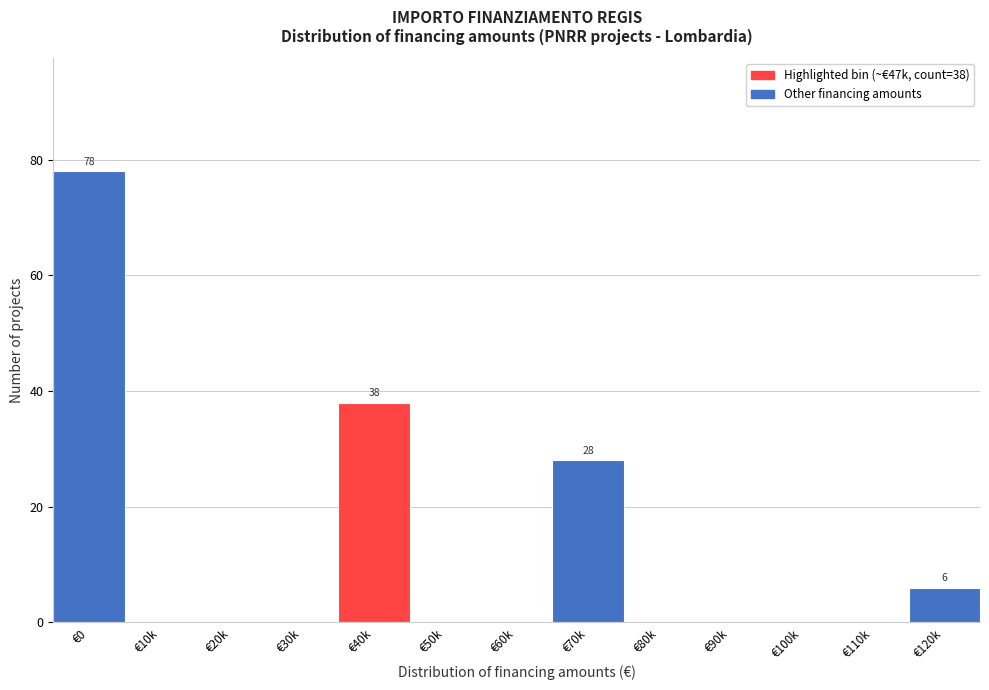

Reading right to left, list all the values displayed in this chart.

€120k=6	€110k=0	€100k=0	€90k=0	€80k=0	€70k=28	€60k=0	€50k=0	€40k=38	€30k=0	€20k=0	€10k=0	€0=78